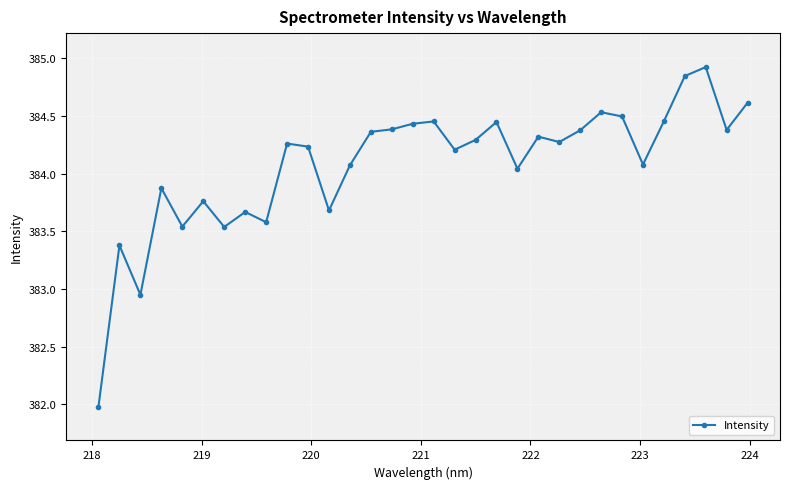

What is the minimum value shown in the chart?

382.0